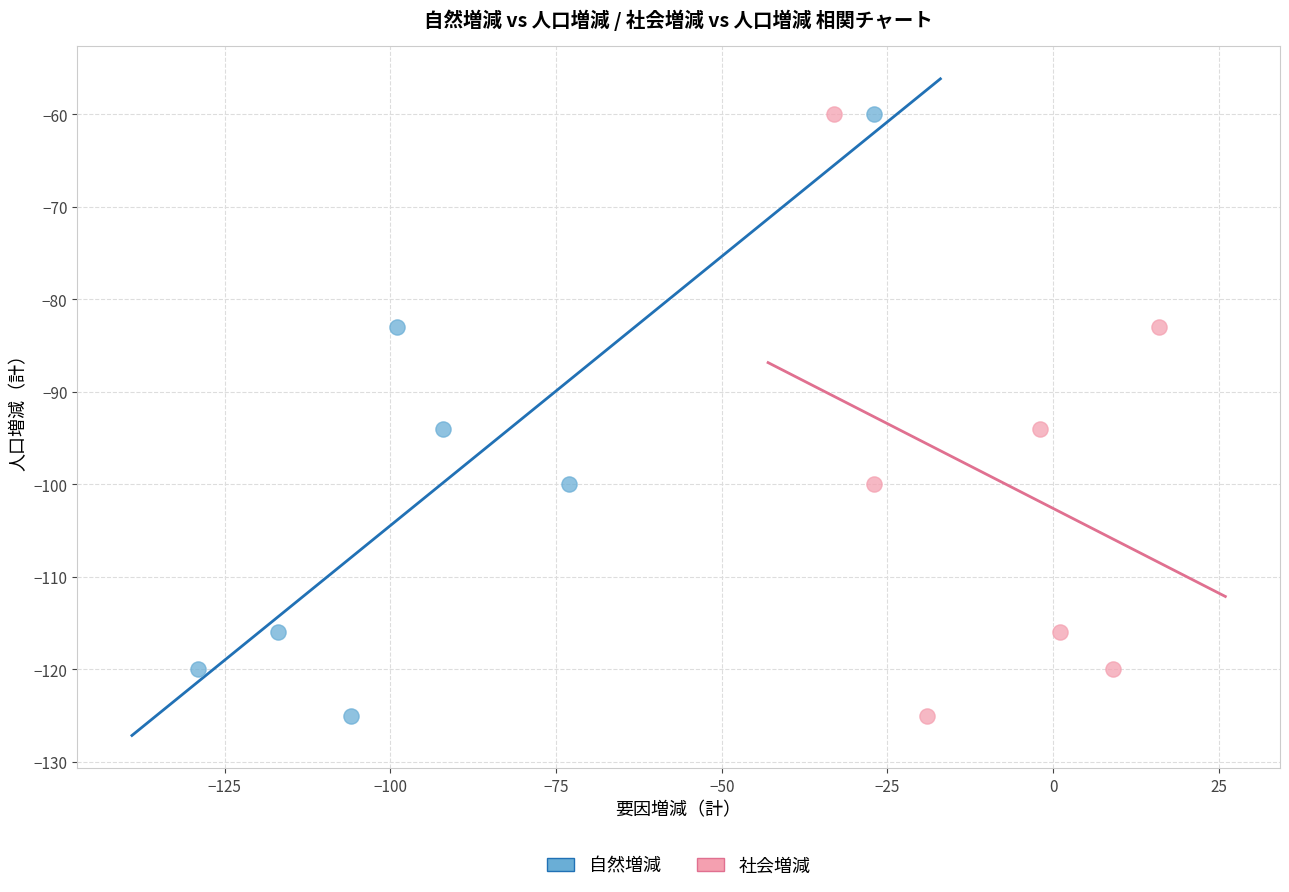

What are all the series names shown in the legend?

自然増減, 社会増減